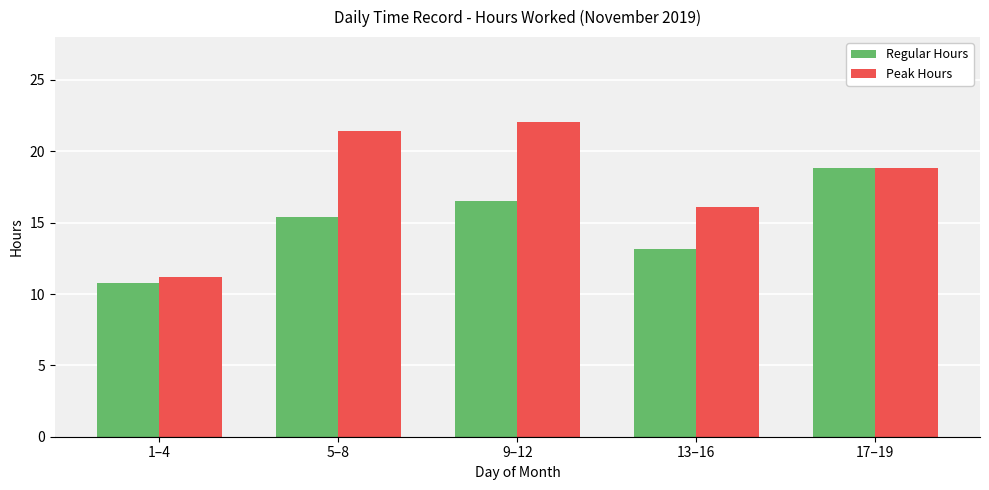

Rank the series by their maximum value, from highest to lowest.

Peak Hours, Regular Hours